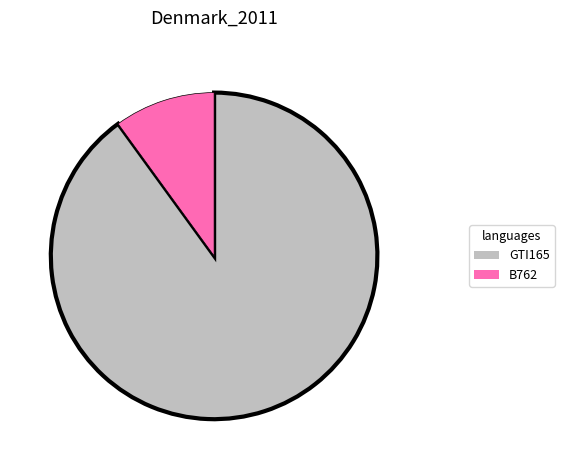

Do GTI165 and B762 together represent more than half of the pie?

Yes